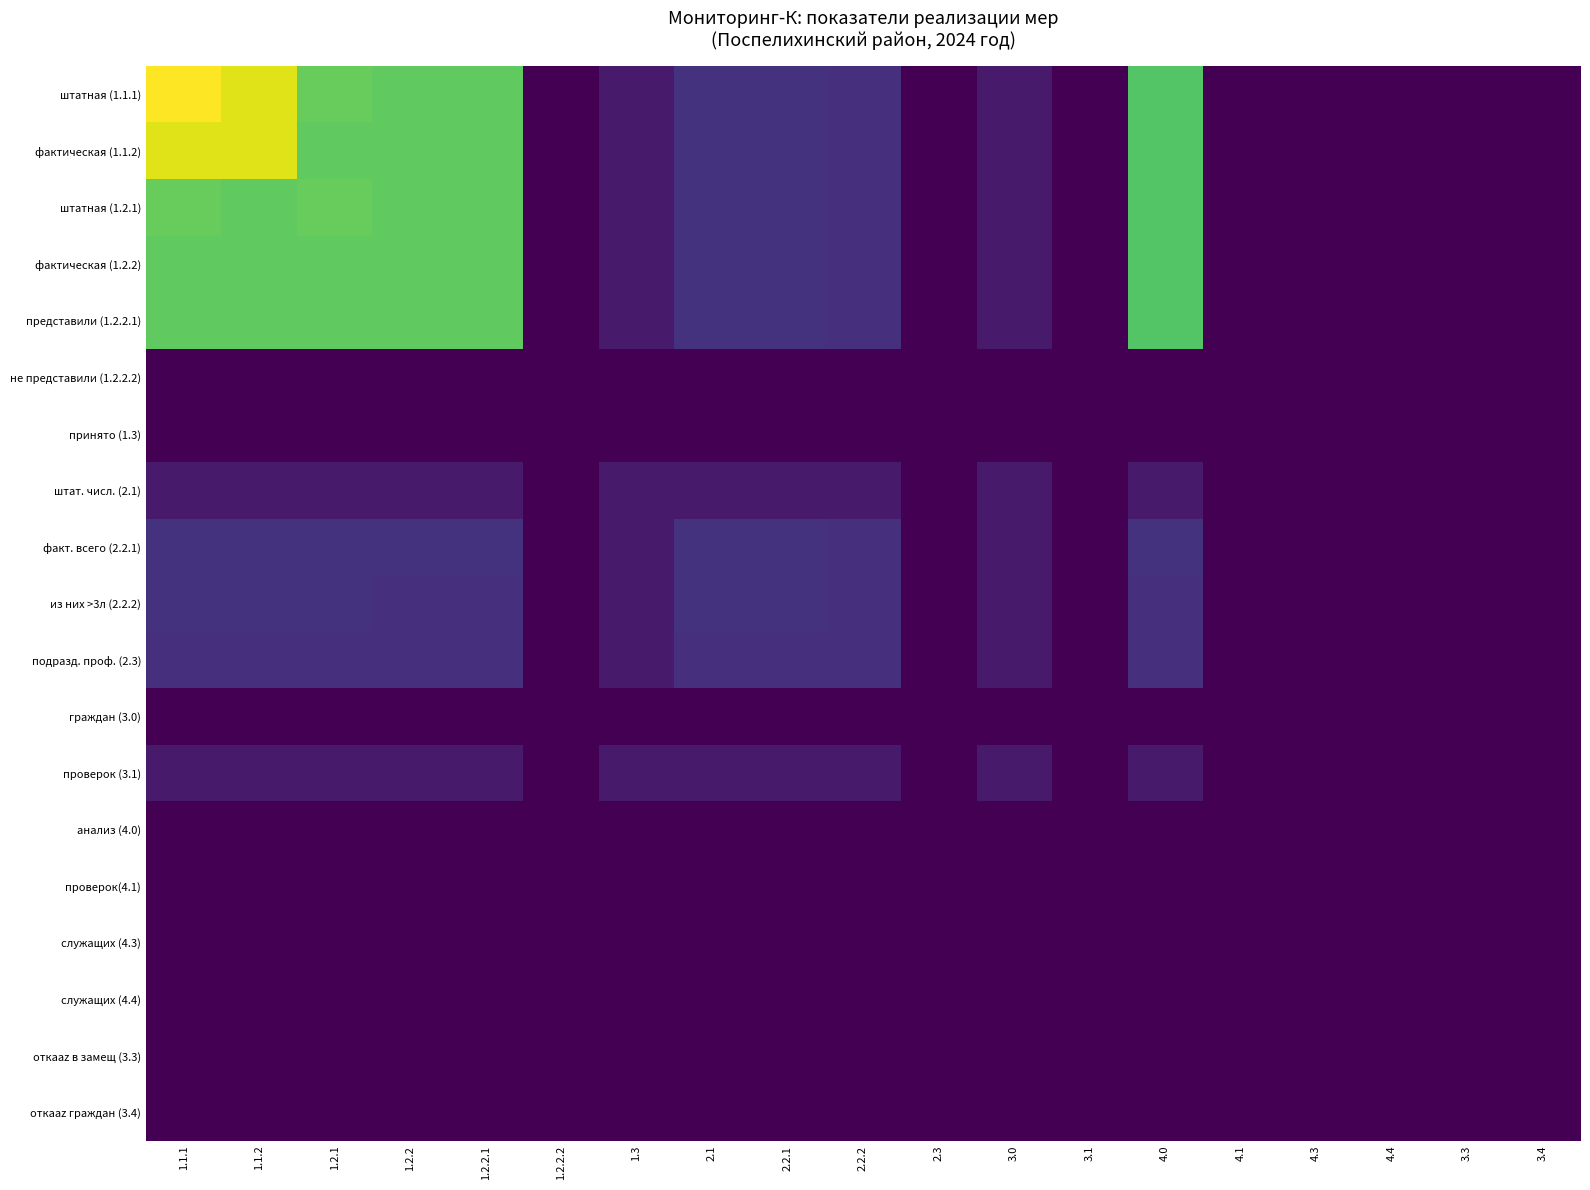

What is the spread (max minus min) of values at 2.2.1?

12